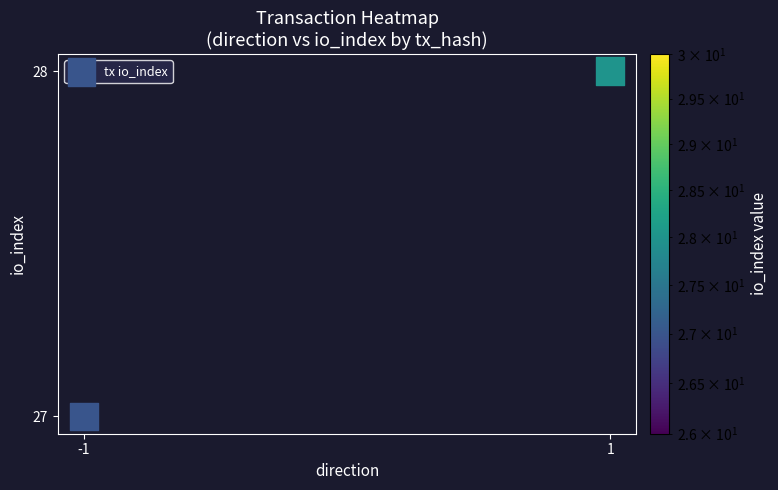

What is the average Y value?

28